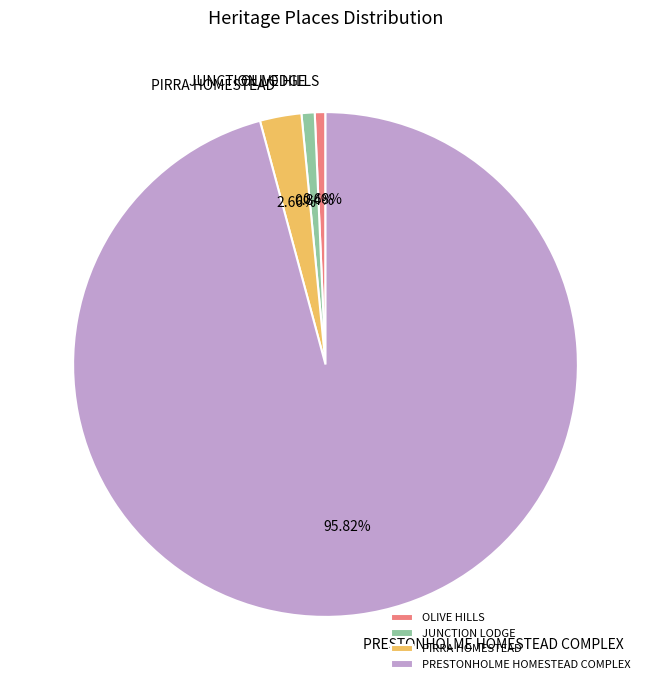

What is the ratio of the value at PIRRA HOMESTEAD to the value at JUNCTION LODGE?

3.2